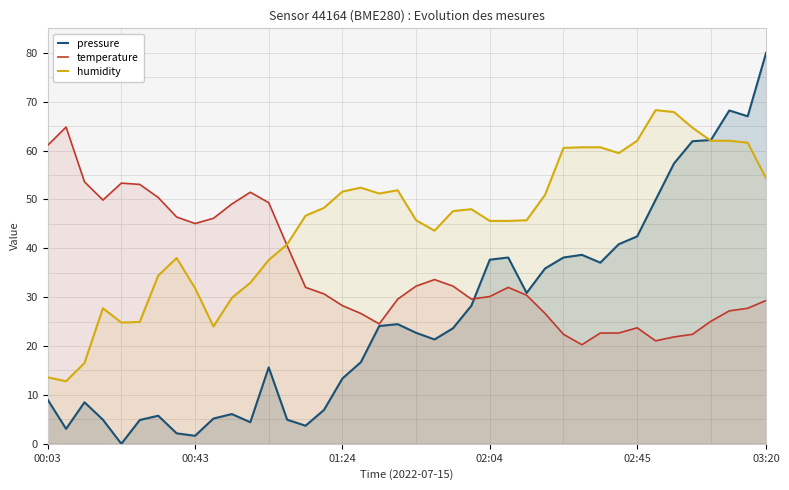

How many times do pressure and temperature cross each other?

1